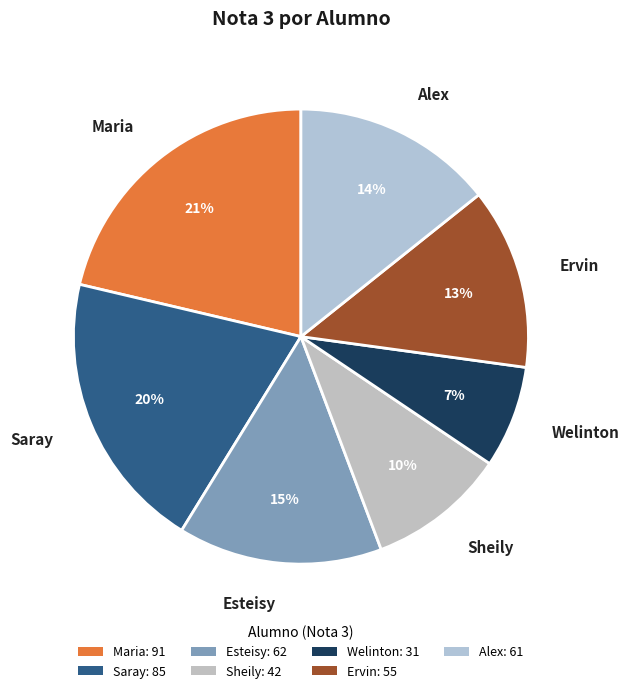

To the nearest percent, what percentage of the pie is Ervin?

13%